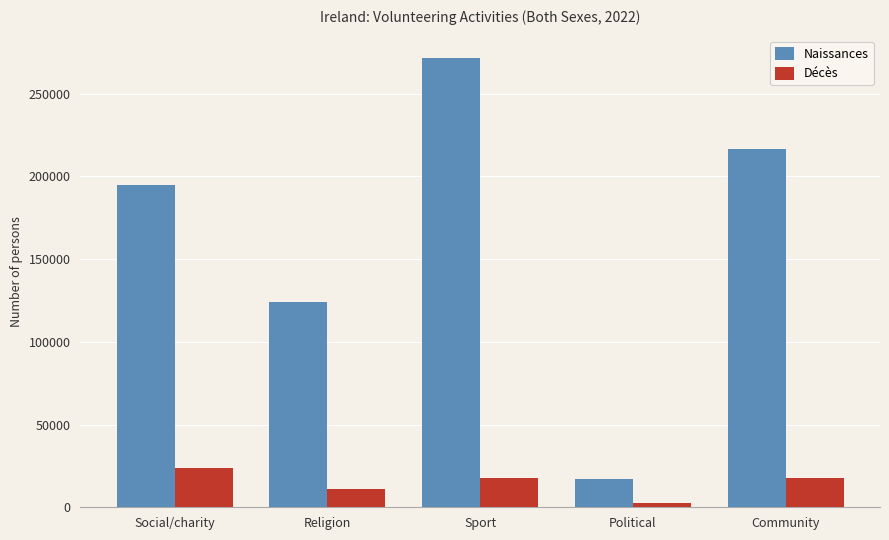

What is the label of the 3rd bar from the left?

Sport